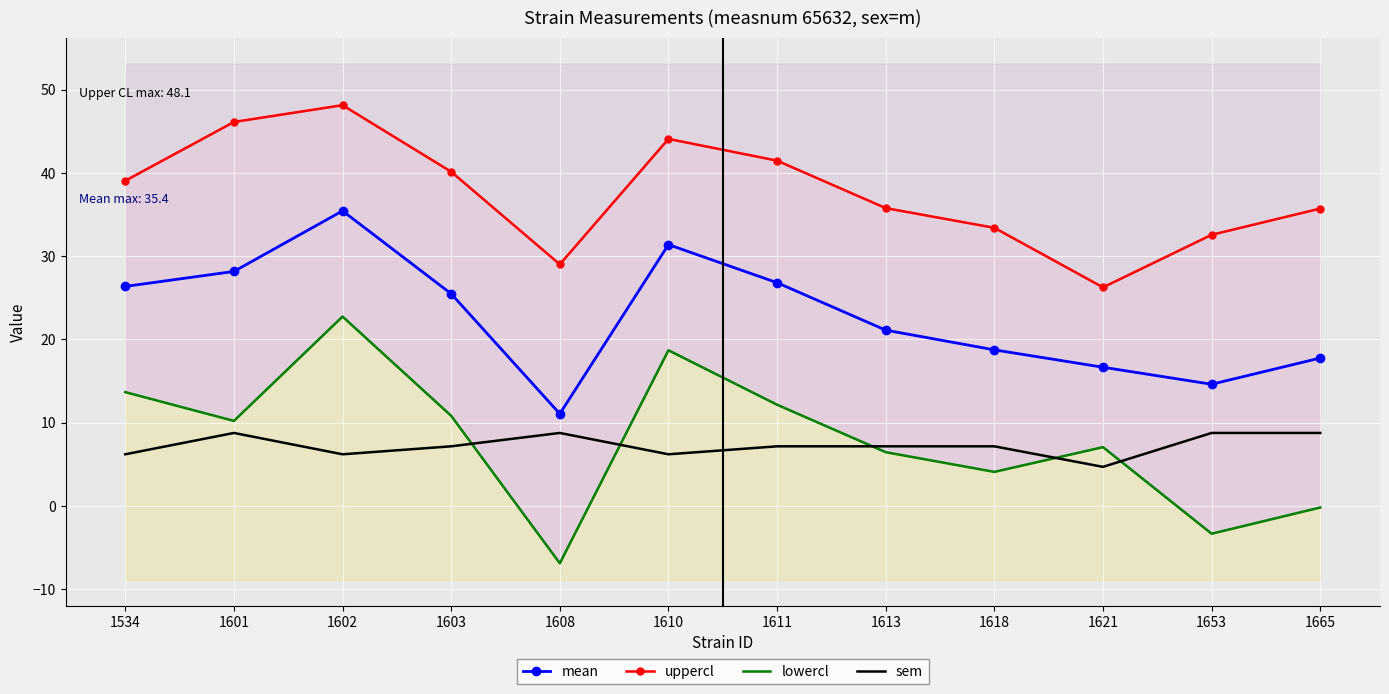

What is the spread (max minus min) of values at 1665?

35.9